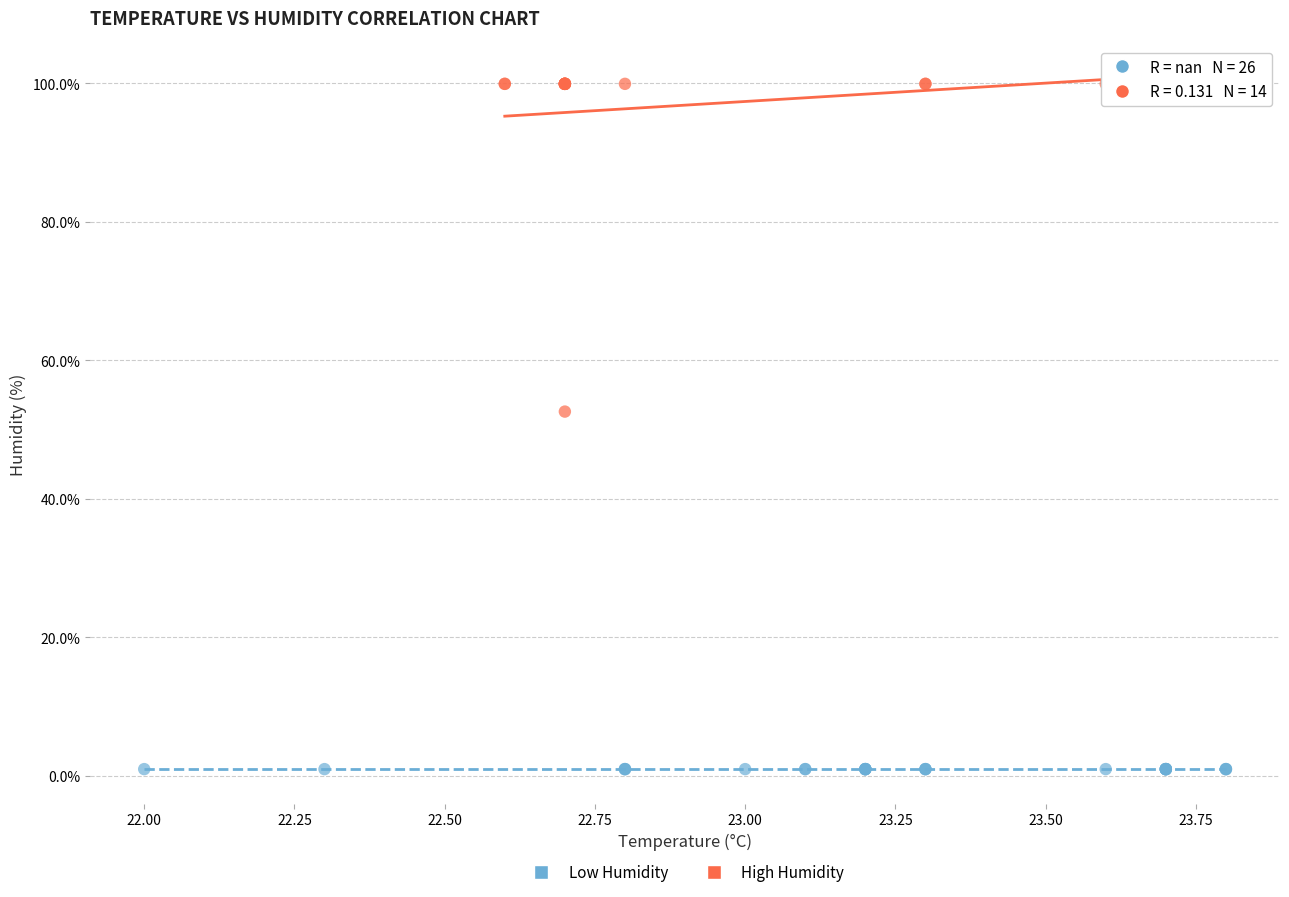

Which series reaches the maximum Y coordinate?

High Humidity